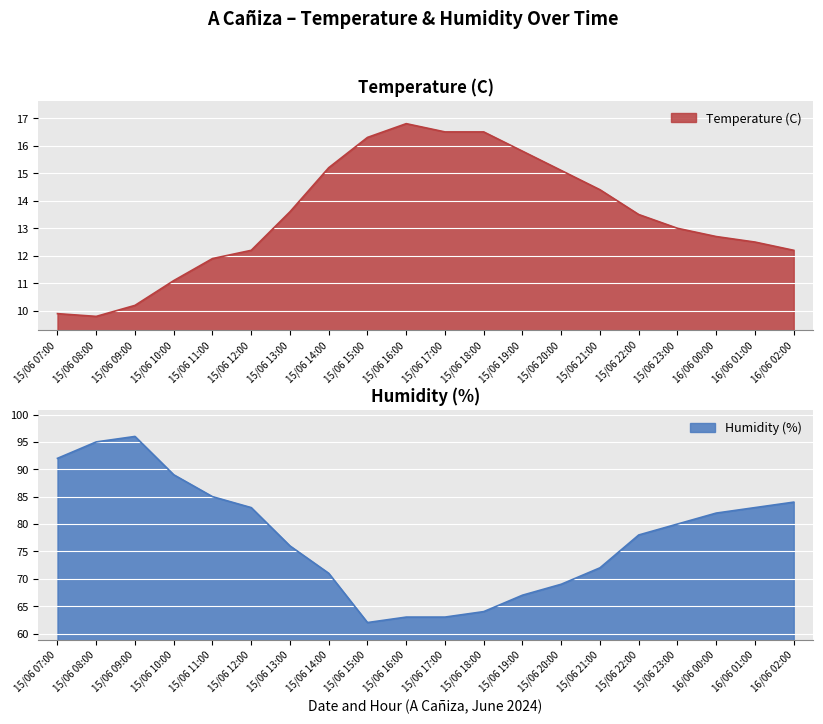

True or false: Humidity (%) and Temperature (C) cross at least once.

False